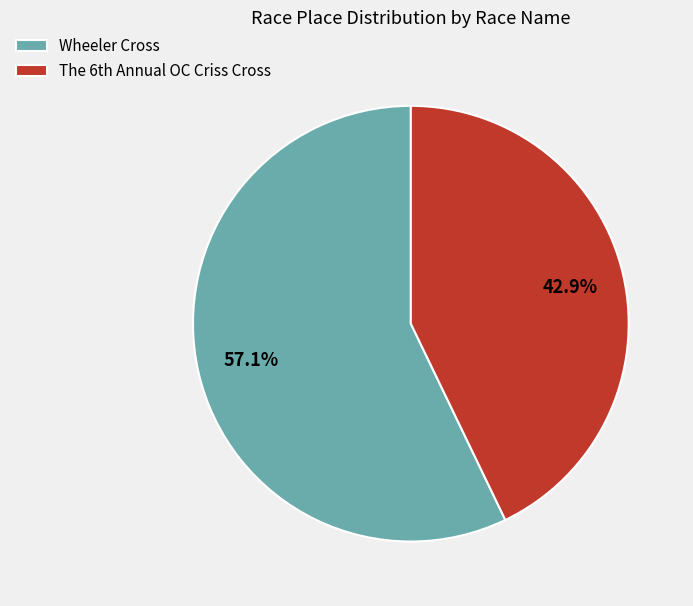

Which slice is the smallest?

The 6th Annual OC Criss Cross